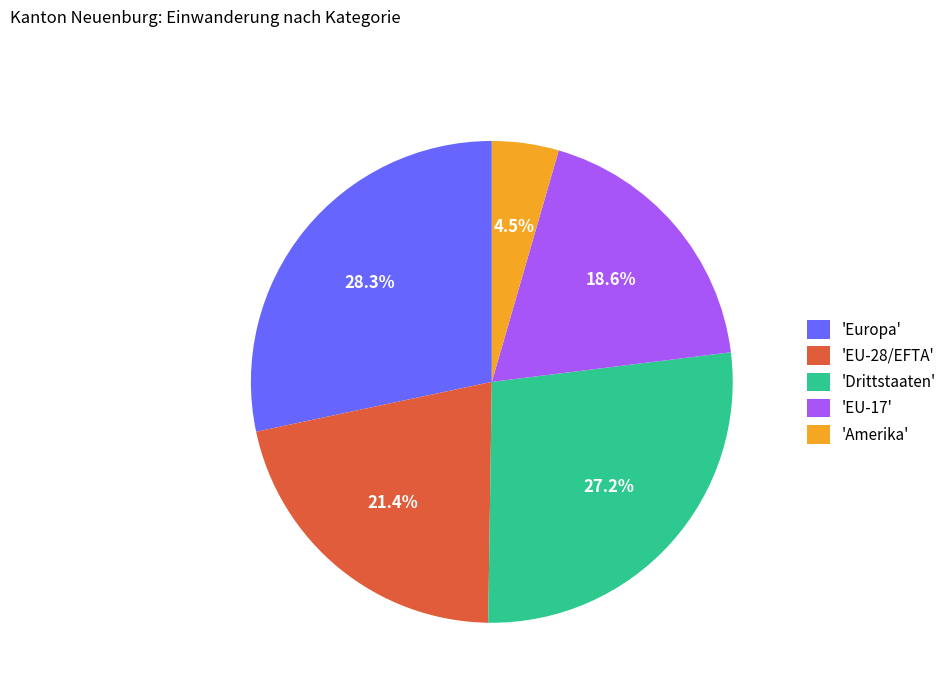

Do 'EU-28/EFTA' and 'Drittstaaten' together represent more than half of the pie?

No